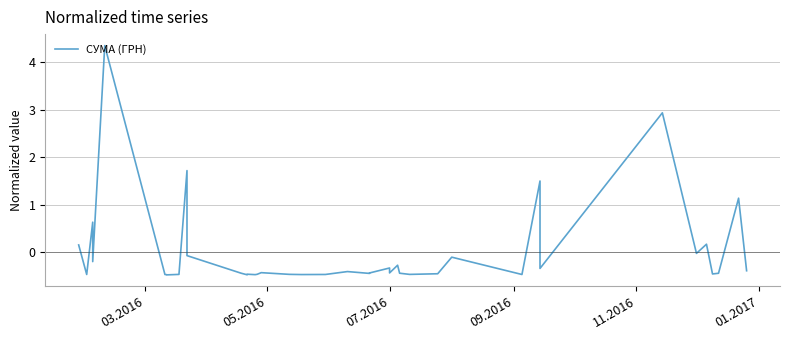

What is the minimum value shown in the chart?

-0.5